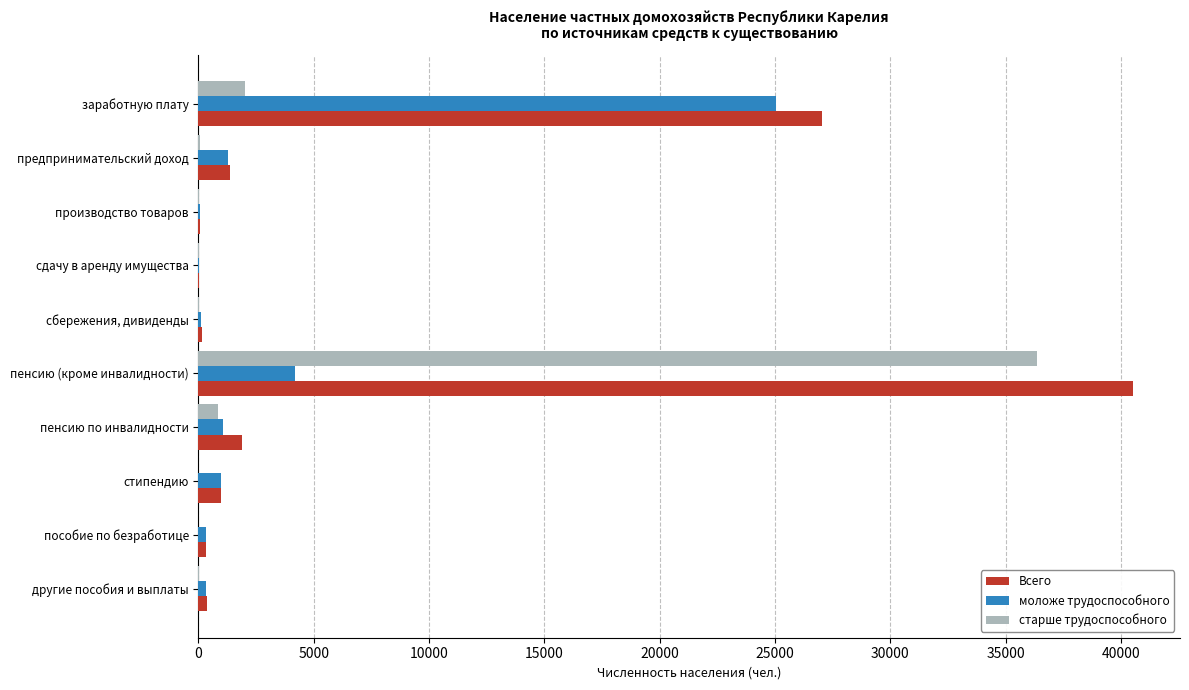

At which category is the sum across all series the highest?

пенсию (кроме инвалидности)